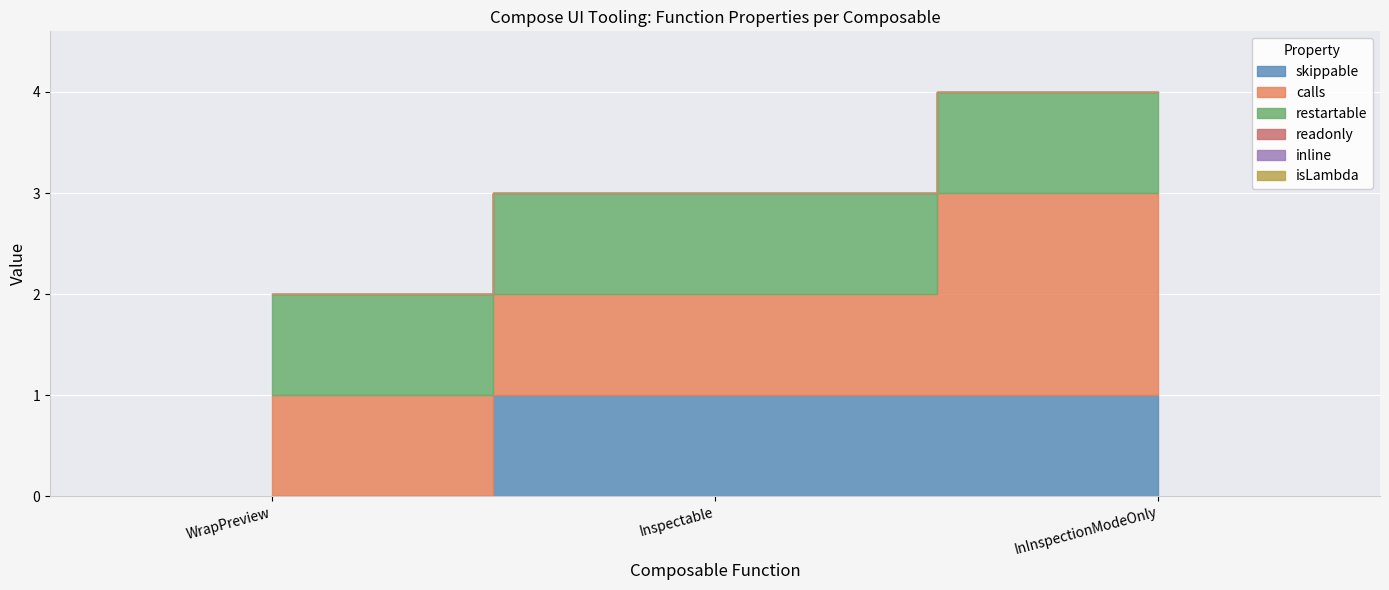

What is the value of the restartable point at the 2nd from the left?

1